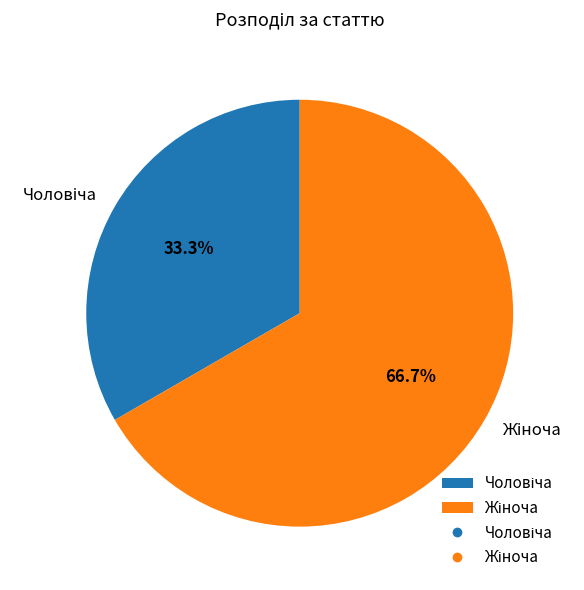

Is there a majority slice in this chart?

Yes